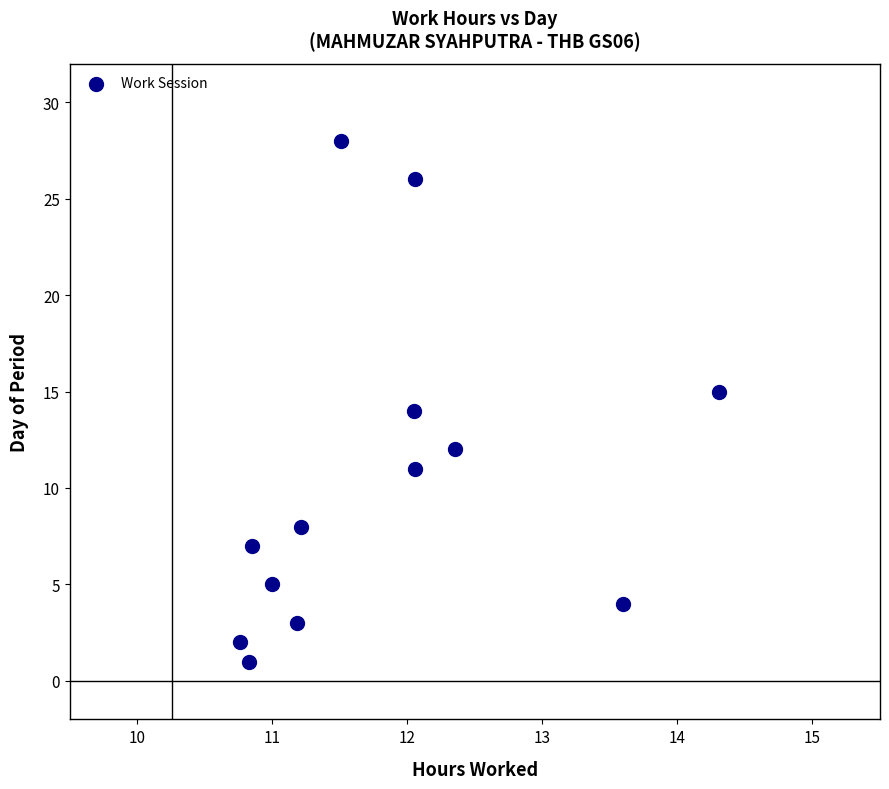

What is the range of Y values (max minus min)?

27